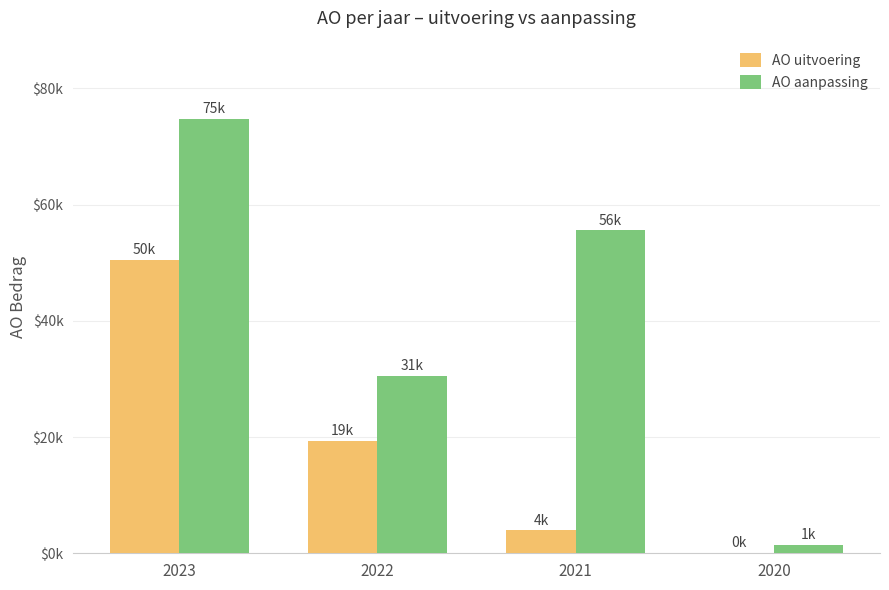

Does the chart contain stacked bars?

No